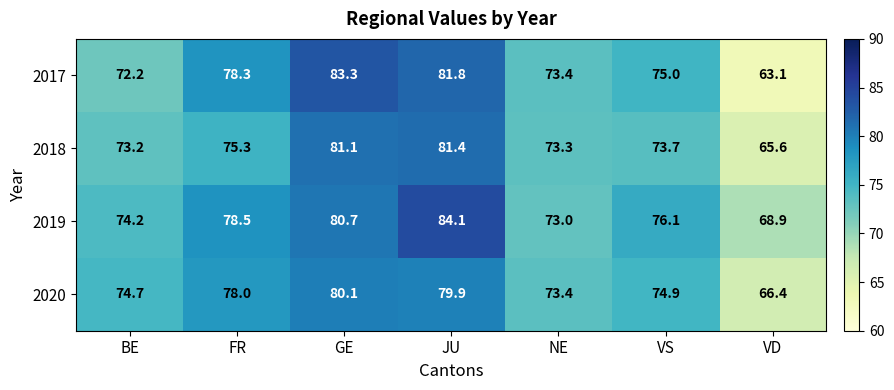

At how many categories does at least one series exceed 76?

4